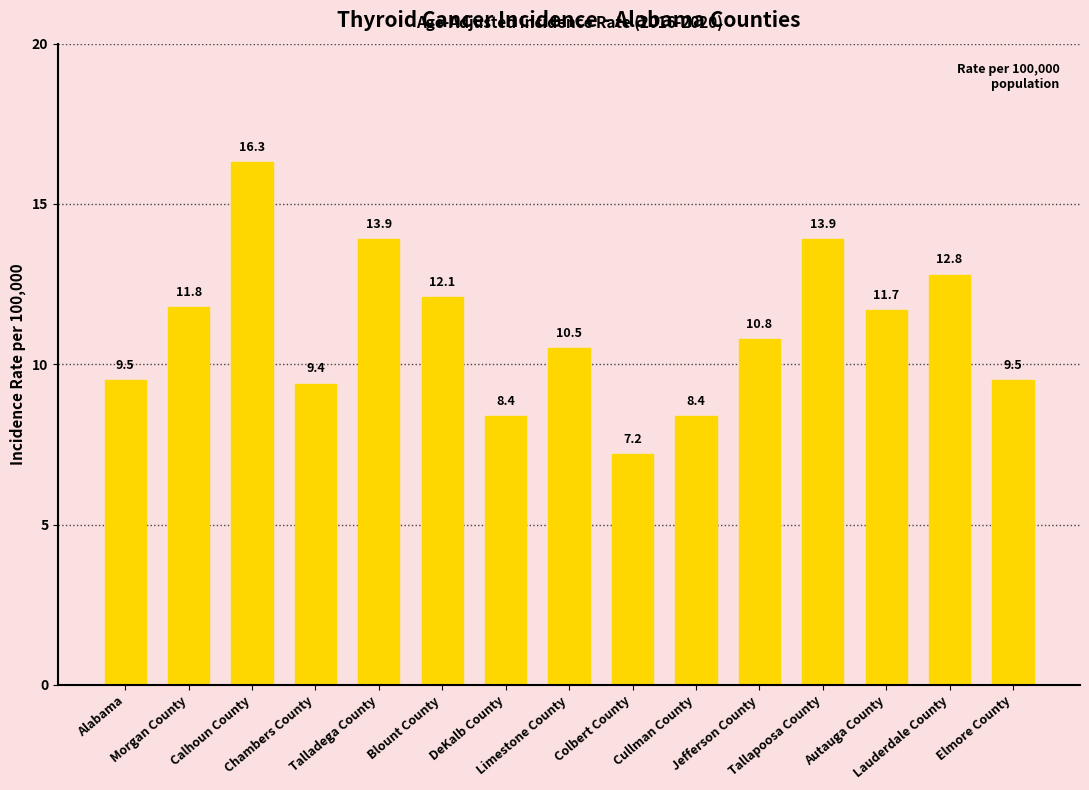

Which label corresponds to the smallest value in the chart?

Colbert County